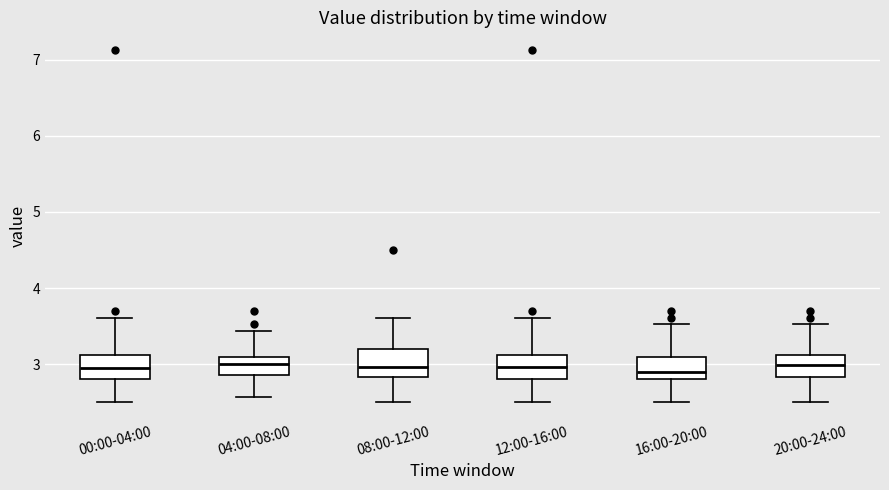

Reading left to right, read every box against the y-axis: the position of its median line, the range the box covers, and the ends of its whiskers. The values are not printed on the chart, so give them approximately, as read against the axis.

00:00-04:00: median 3.0, box 2.8 to 3.1, whiskers 2.5 to 3.6
04:00-08:00: median 3.0, box 2.9 to 3.1, whiskers 2.6 to 3.4
08:00-12:00: median 3.0, box 2.8 to 3.2, whiskers 2.5 to 3.6
12:00-16:00: median 3.0, box 2.8 to 3.1, whiskers 2.5 to 3.6
16:00-20:00: median 2.9, box 2.8 to 3.1, whiskers 2.5 to 3.5
20:00-24:00: median 3.0, box 2.8 to 3.1, whiskers 2.5 to 3.5